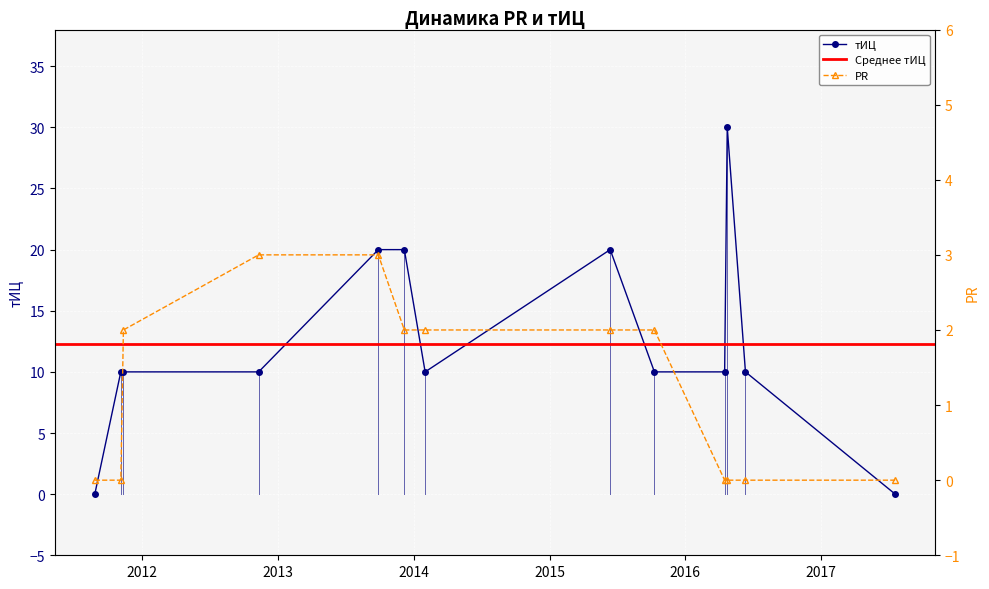

Reading left to right, transcribe all the data shown in this chart.

тИЦ: 2011-08-26=0	2011-11-04=10	2011-11-11=10	2012-11-09=10	2013-09-27=20	2013-12-06=20	2014-01-31=10	2015-06-13=20	2015-10-10=10	2016-04-16=10	2016-04-23=30	2016-06-11=10	2017-07-19=0
PR: 2011-08-26=0	2011-11-04=0	2011-11-11=2	2012-11-09=3	2013-09-27=3	2013-12-06=2	2014-01-31=2	2015-06-13=2	2015-10-10=2	2016-04-16=0	2016-04-23=0	2016-06-11=0	2017-07-19=0